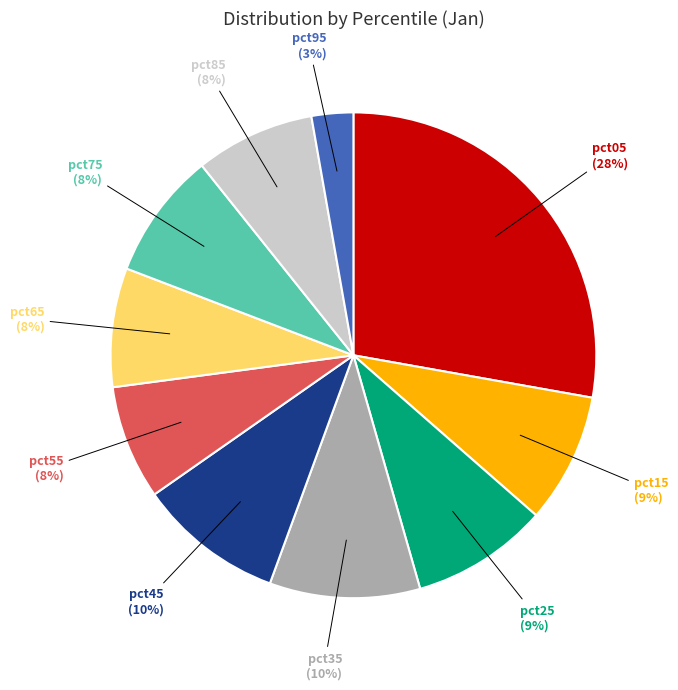

The pct75 slice represents 8% of the pie. True or false?

True